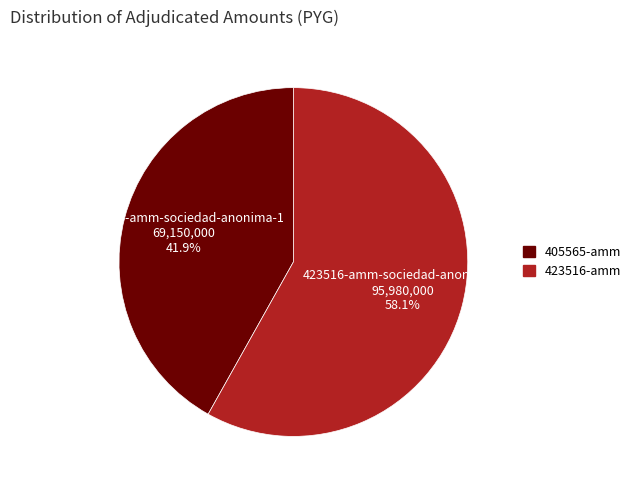

What percentage is NOT represented by 405565-amm?

58.1%